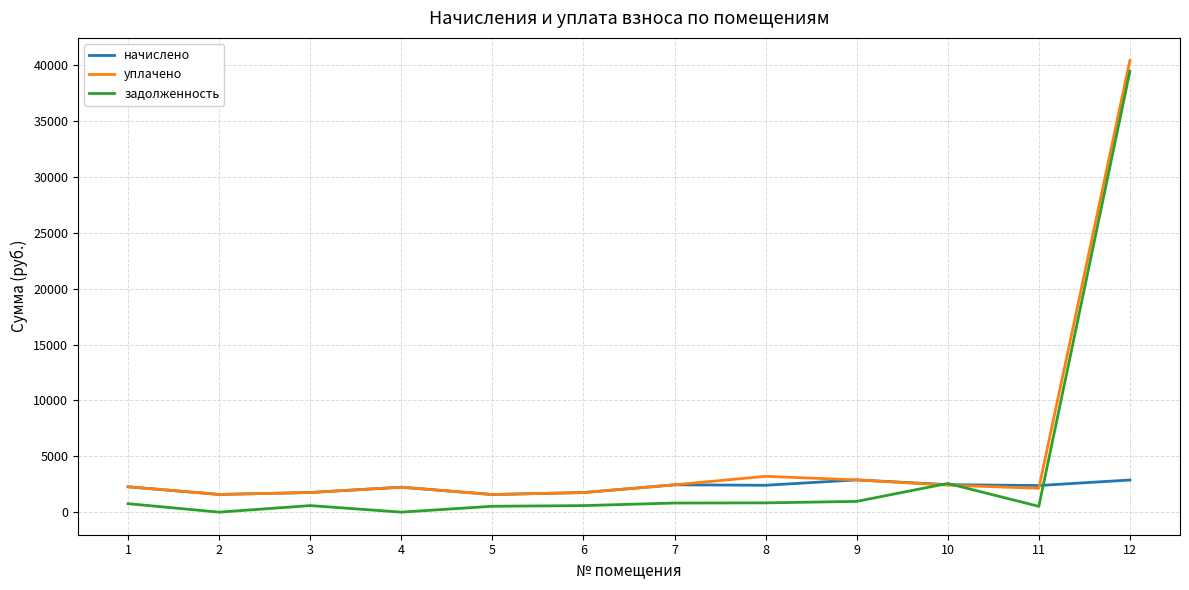

At which category is the sum across all series the highest?

12